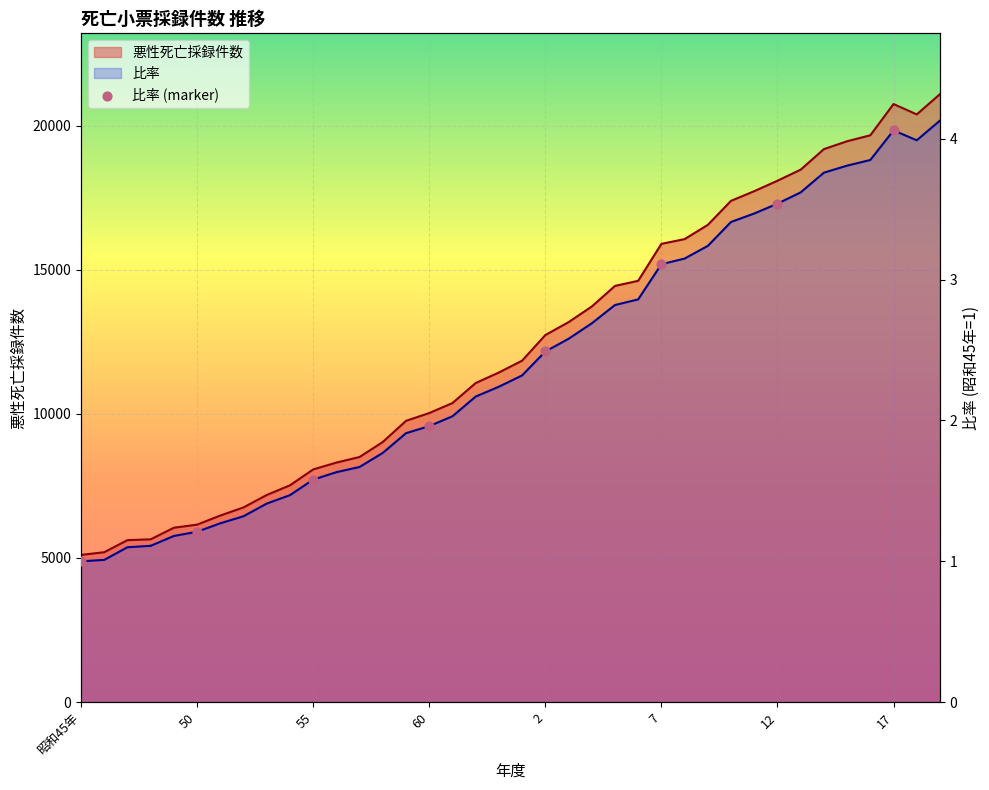

Is the value of 比率 at 6 greater than the value of 悪性死亡採録件数 at 56?

No